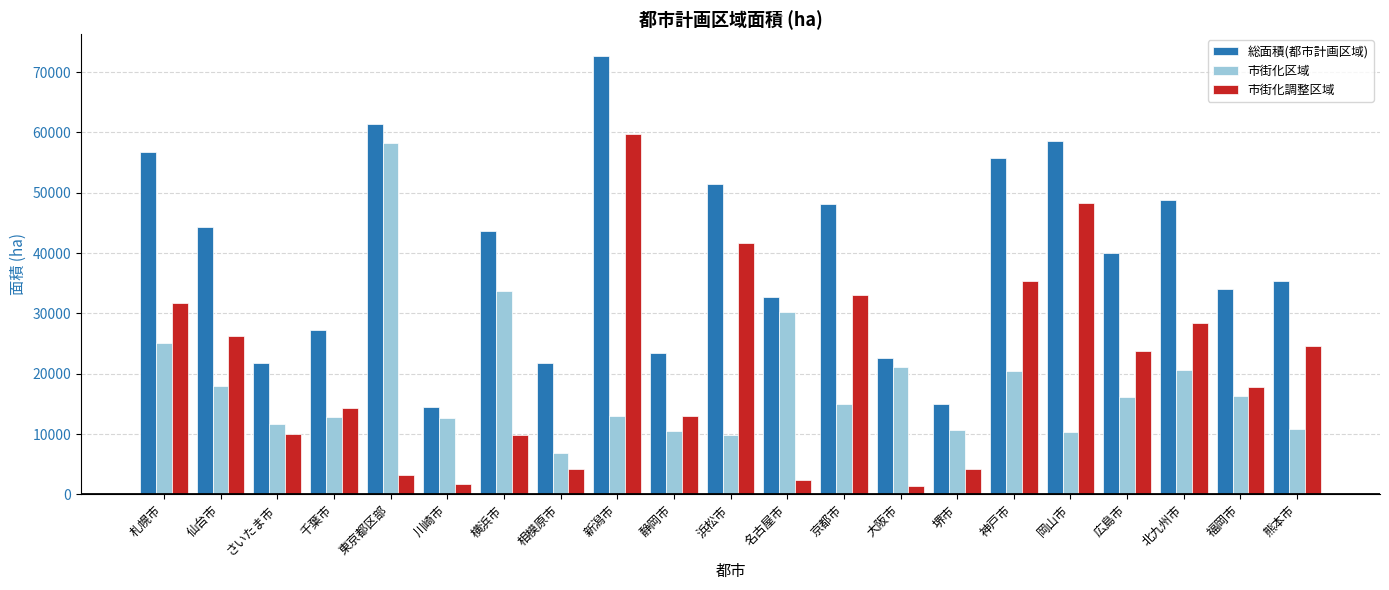

Count the number of categories in the chart.

21